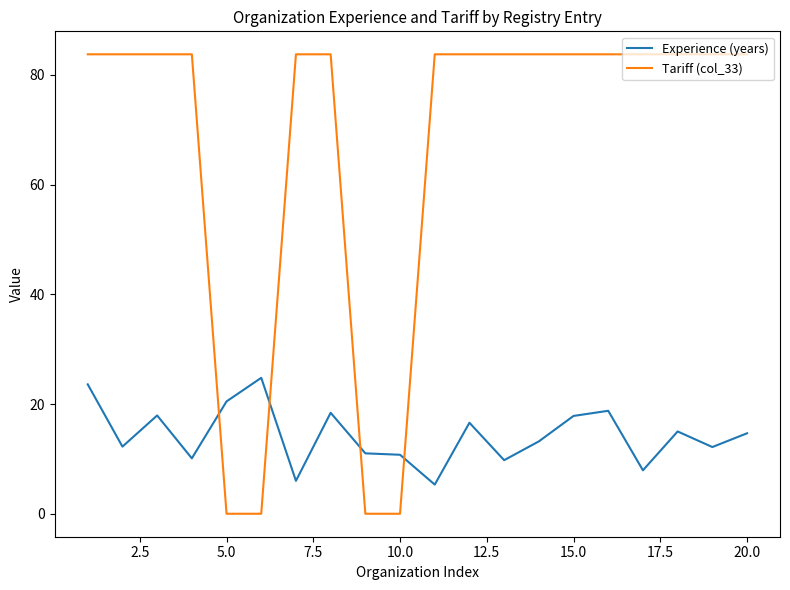

After their last crossing, which series has the higher values: Experience (years) or Tariff (col_33)?

Tariff (col_33)